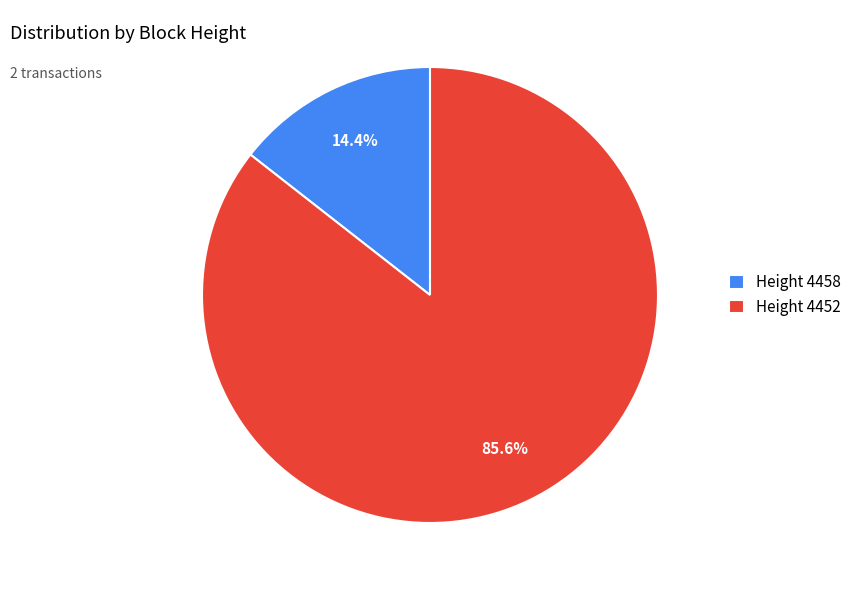

How many slices are in this pie chart?

2